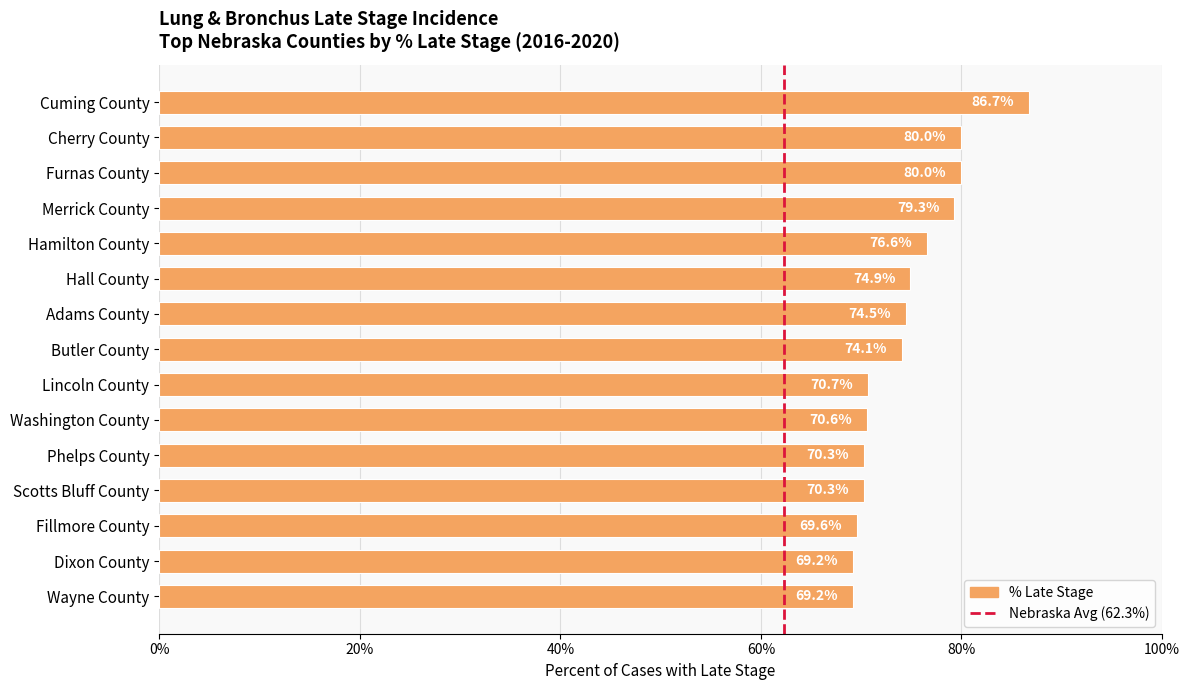

Are the bars horizontal?

Yes